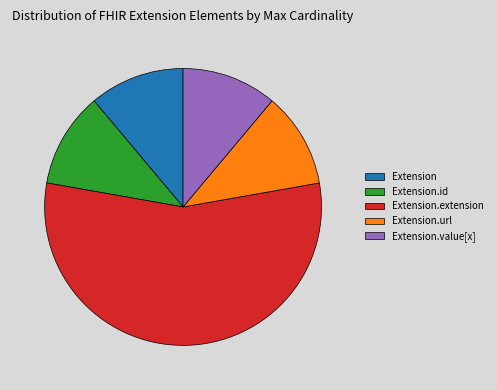

Combined, do Extension and Extension.url account for over 50%?

No